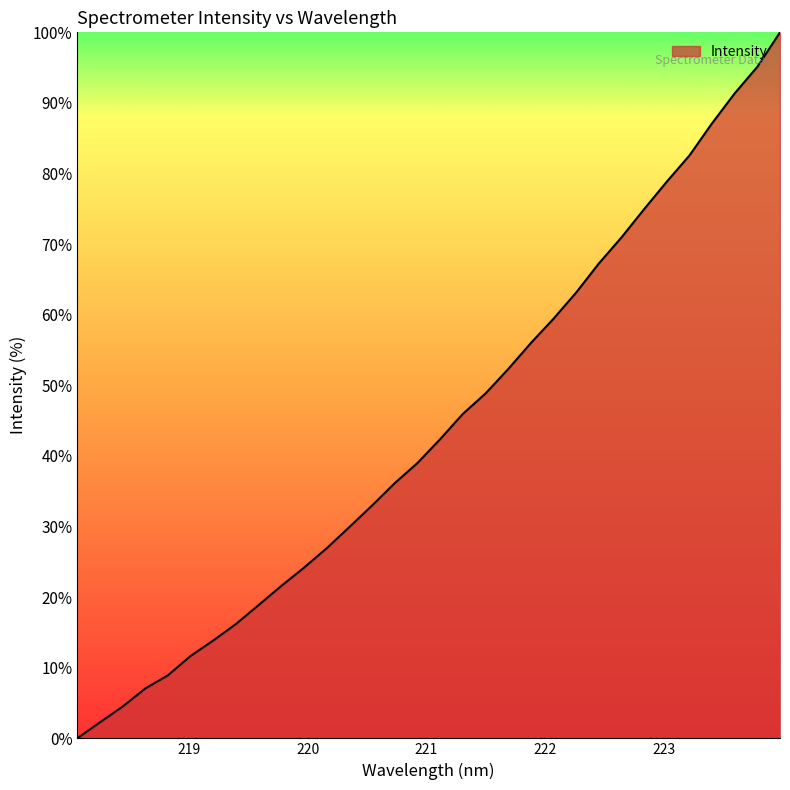

What is the maximum value shown in the chart?

100.0